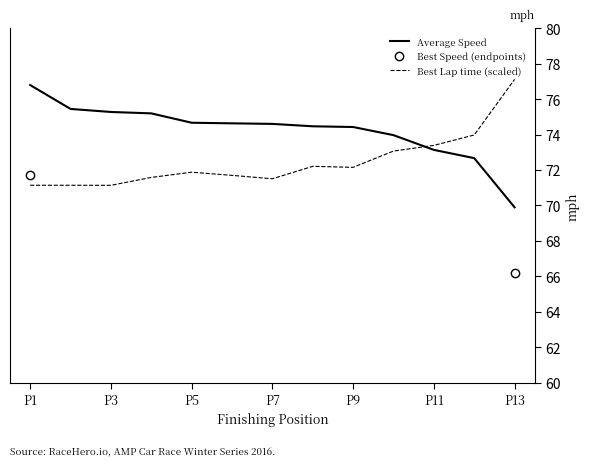

What is the value of the Average Speed point at the 3rd from the left?

75.3